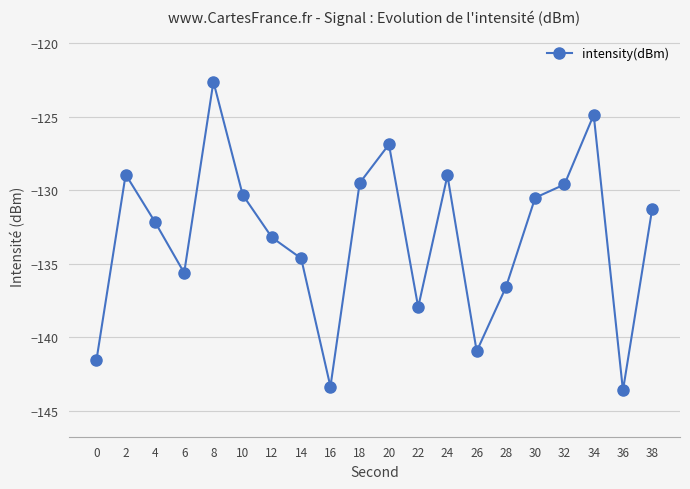

The chart shows a value of -231.8 at 22. True or false?

False